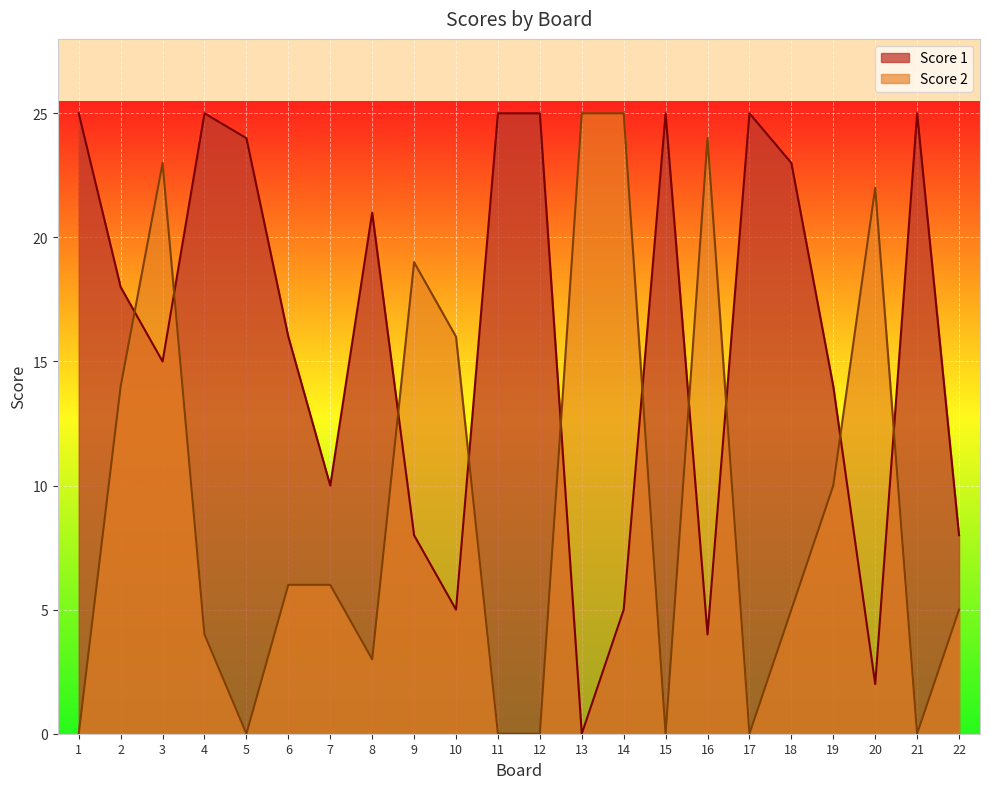

How many interior local peaks does the Score 1 series have?

5